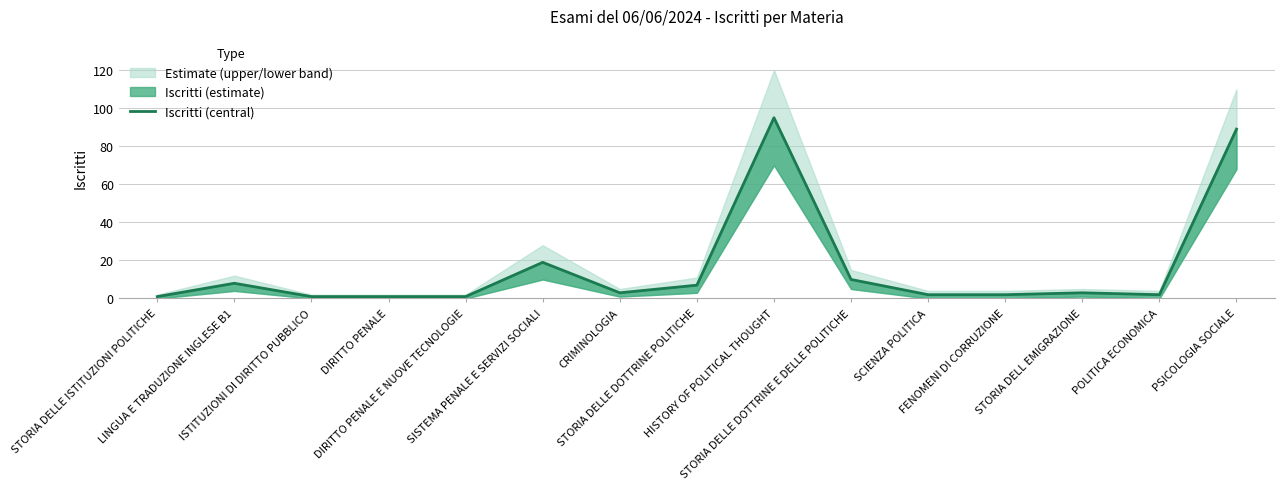

How many points are higher than both their immediate neighbors (excluding endpoints)?

4